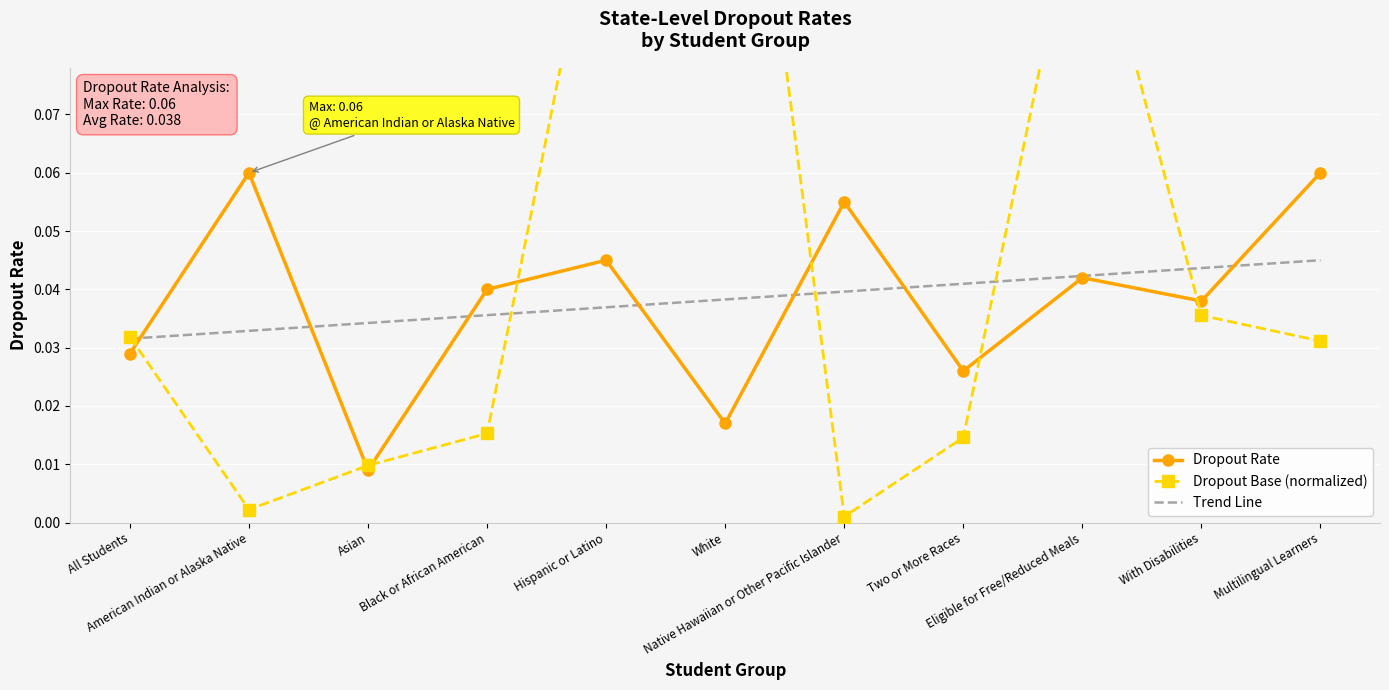

Between which two adjacent categories do Dropout Base (normalized) and Dropout Rate first intersect?

All Students and American Indian or Alaska Native